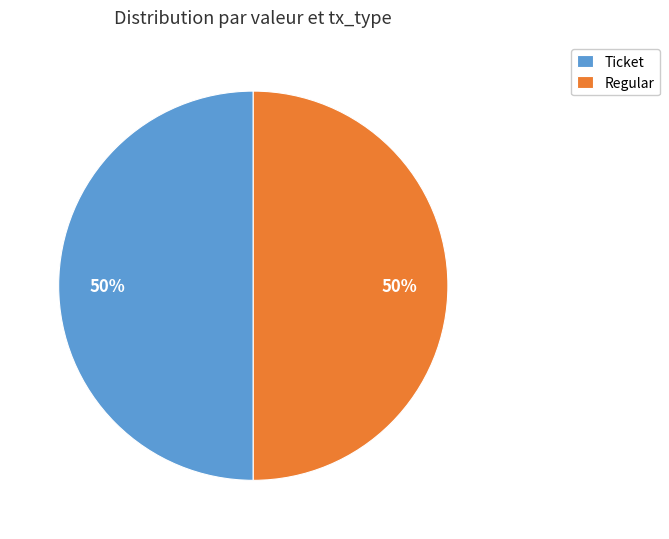

What is the ratio of the value at Ticket to the value at Regular?

1.0